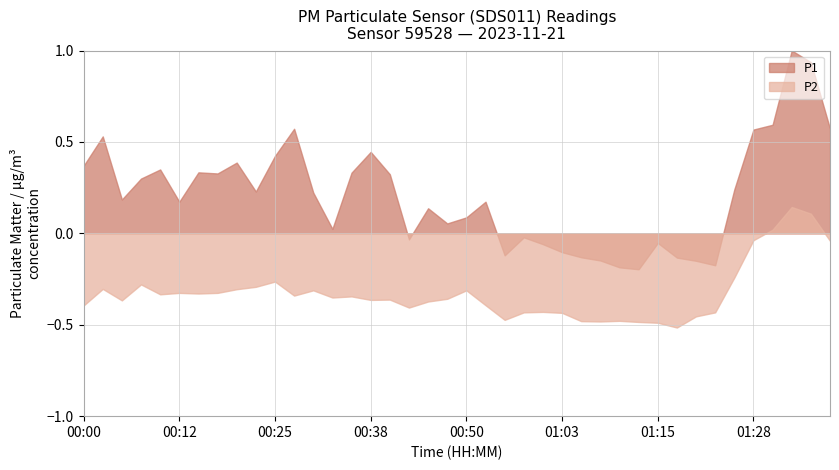

How many interior local valleys does the P1 series have?

10